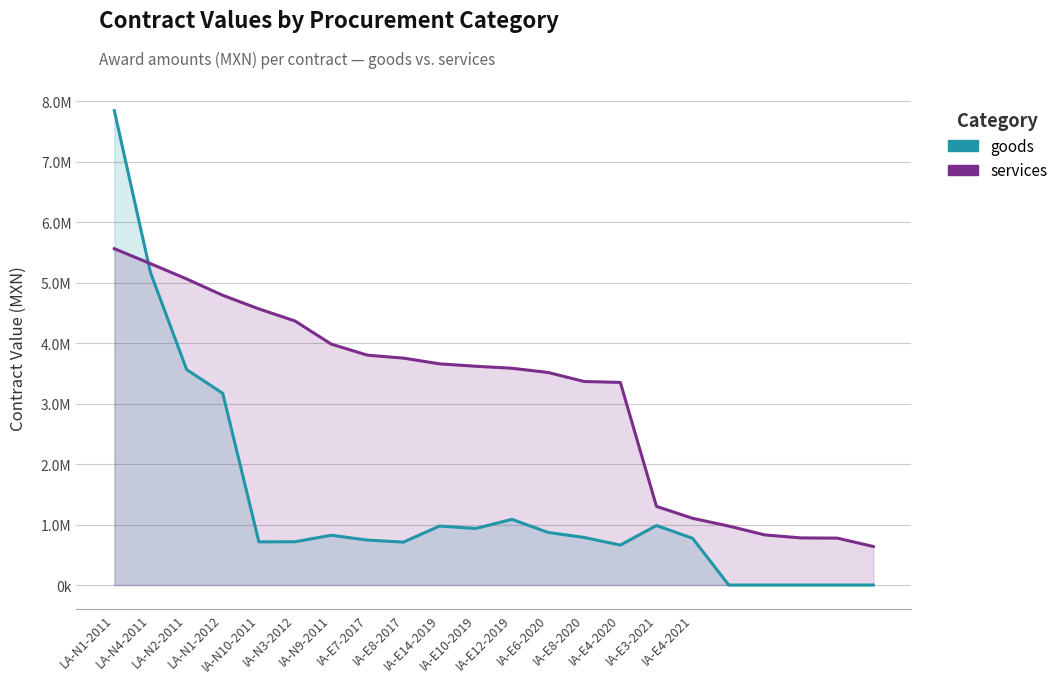

What is the label of the 4th point from the left?

LA-N1-2012